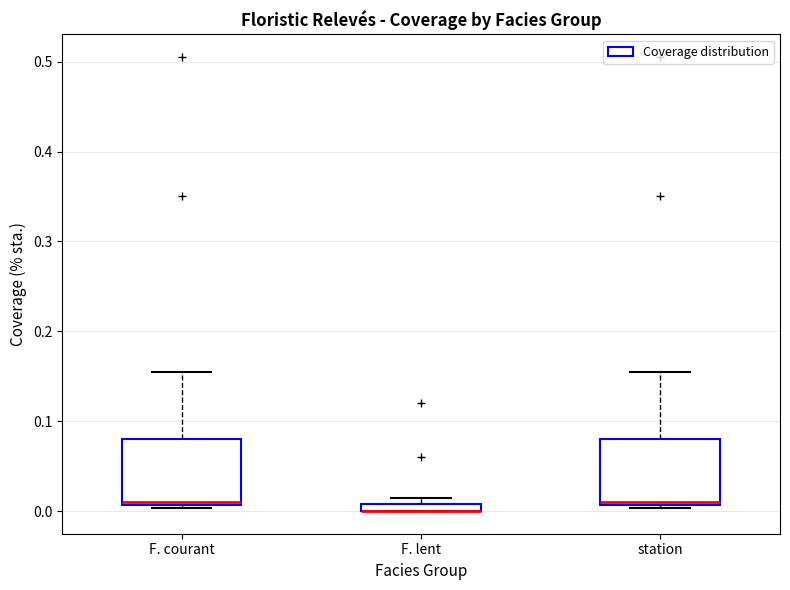

Where is the lower edge of the box for F. lent on the y-axis? The values are not printed on the chart, so give them approximately, as read against the axis.

0.00